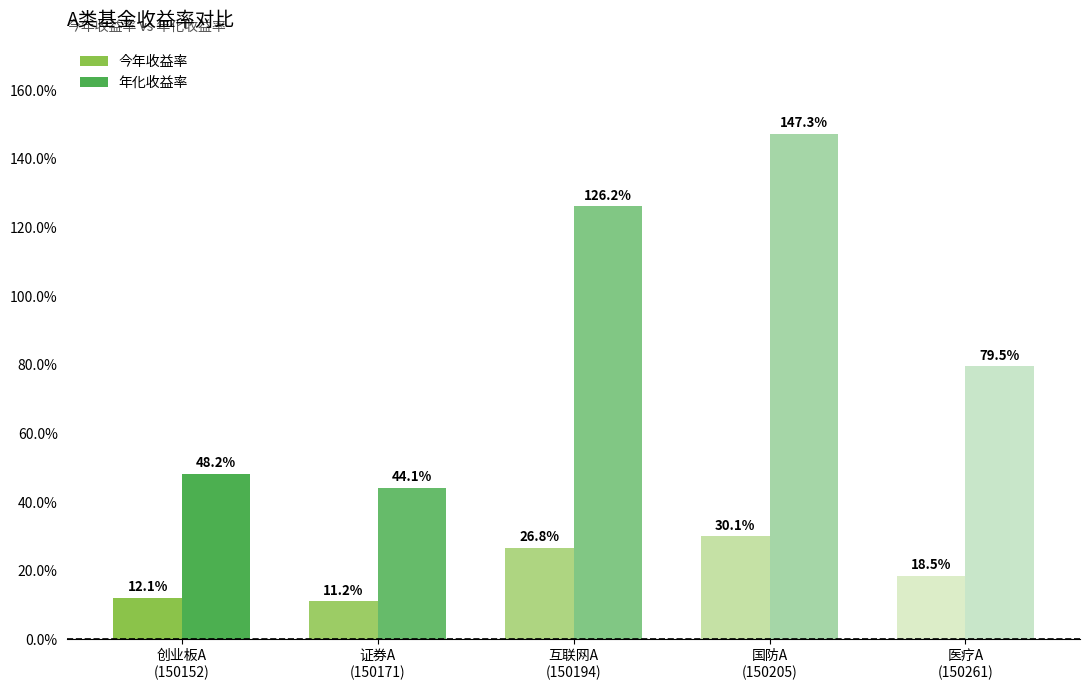

What is the maximum value for 年化收益率?

1.5